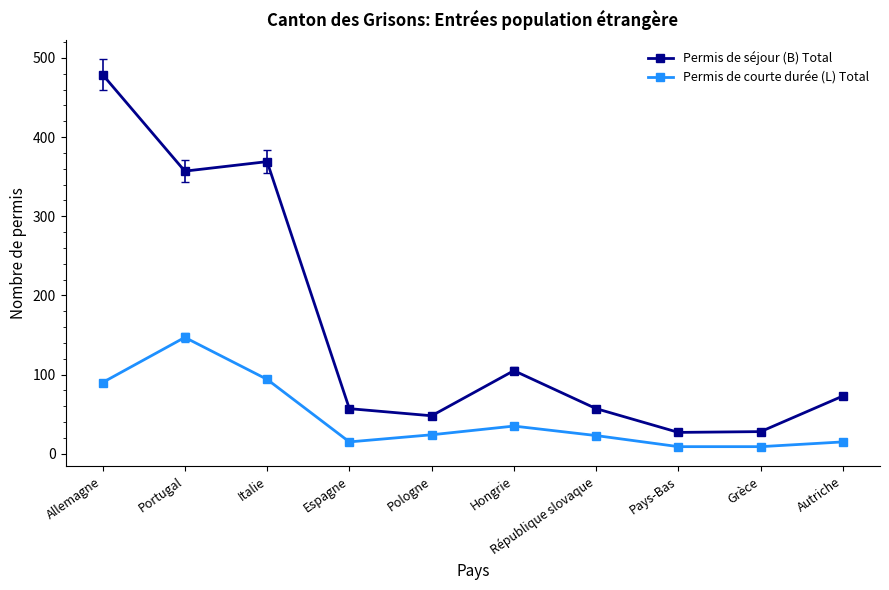

What is the value of the Permis de courte durée (L) Total point at the 1st from the left?

90